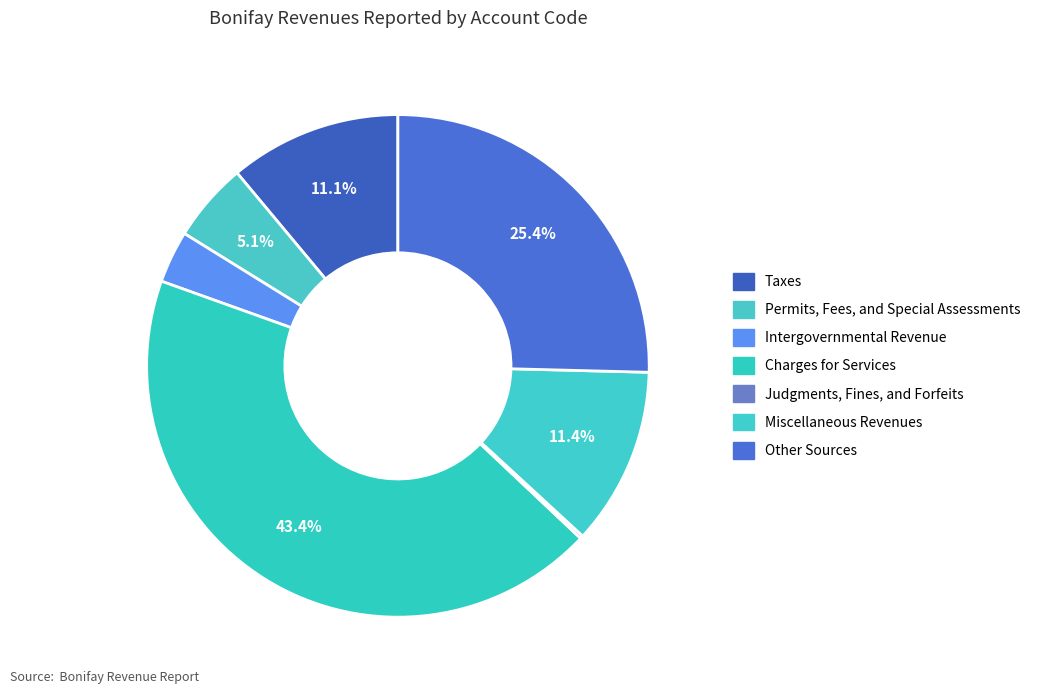

Is it true that Other Sources is 25% of the pie?

True